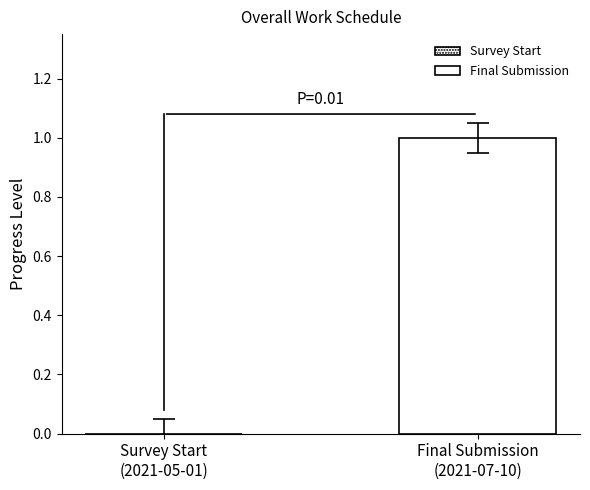

What is the greatest value displayed?

1.0